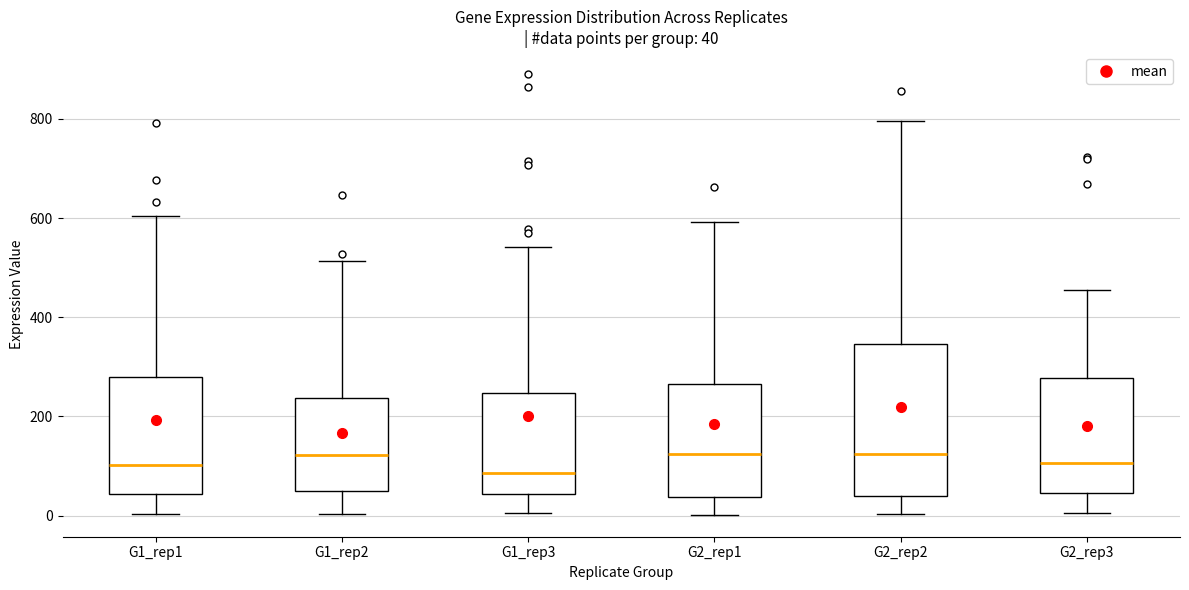

Comparing the boxes themselves (not the whiskers), which one is the tallest?

G2_rep2